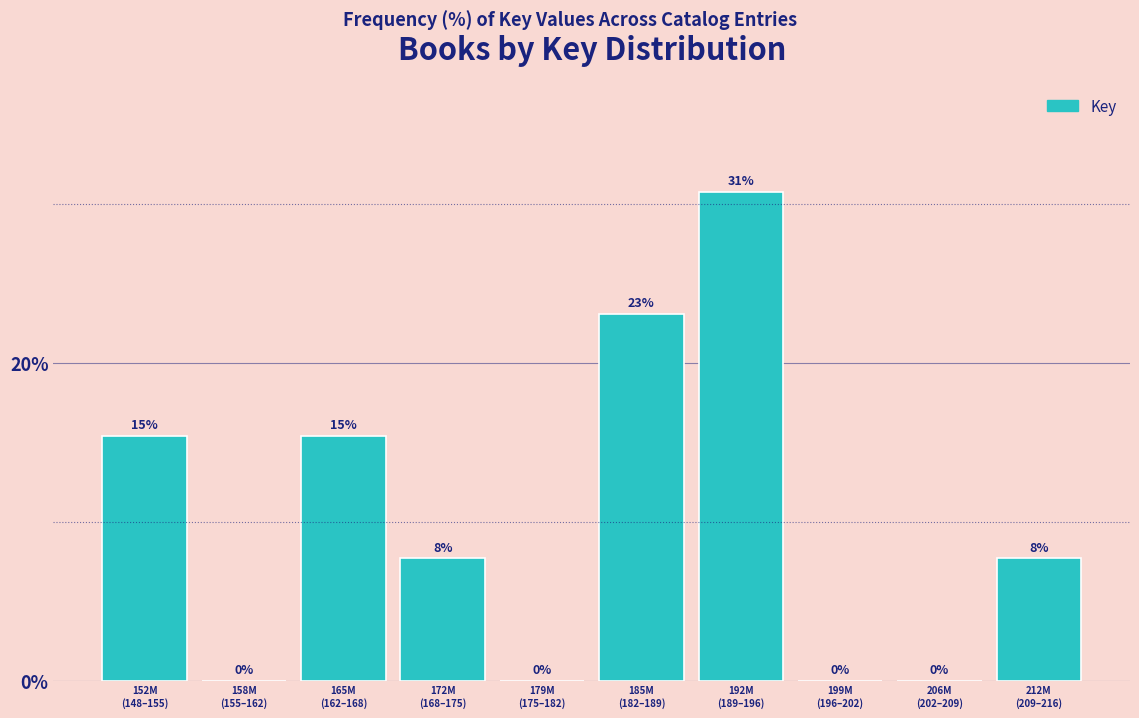

What is the sum of all values?

100.0